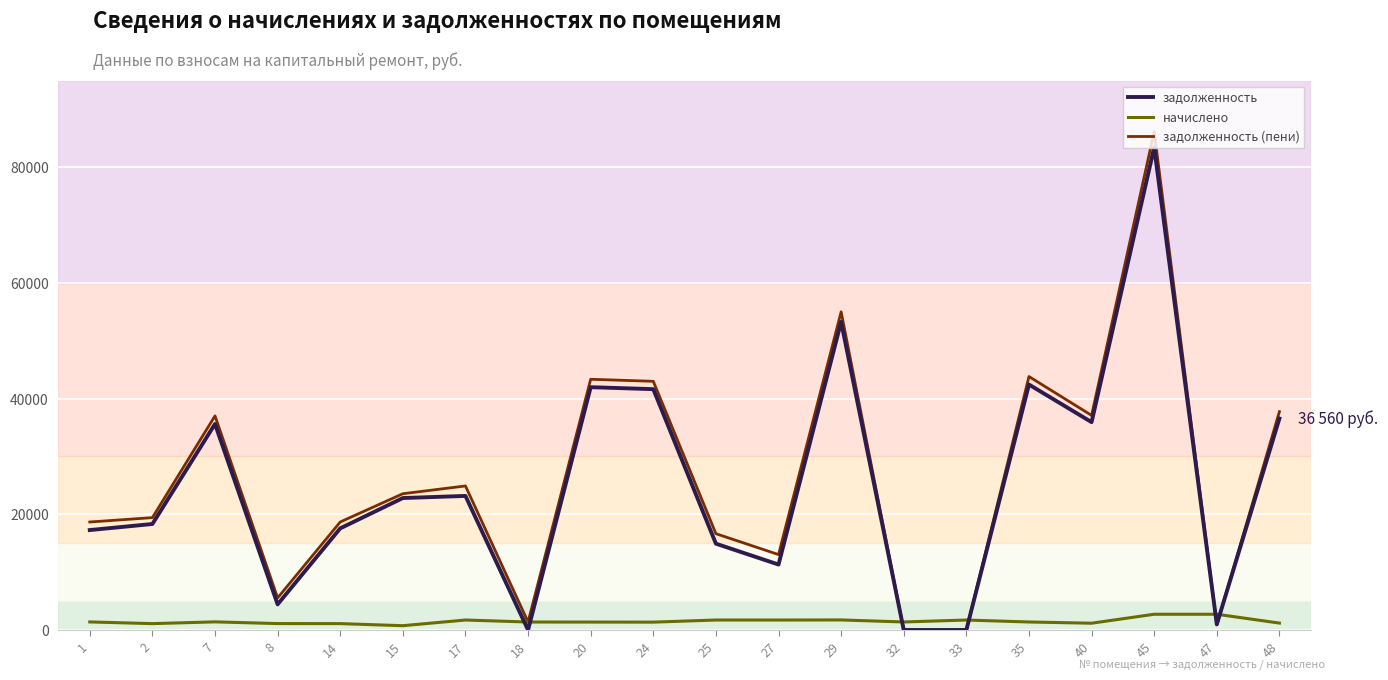

Which series changed the most between 2 and 45?

задолженность (пени)